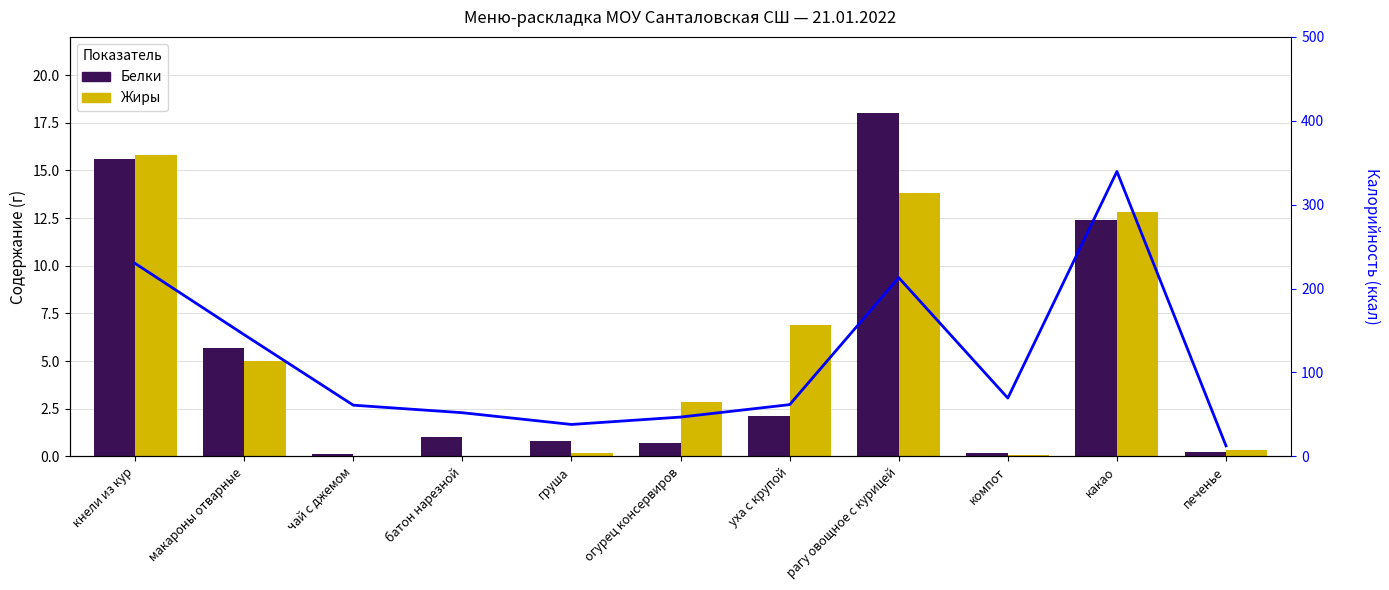

The Жиры series shows 0.0 at чай с джемом. True or false?

True